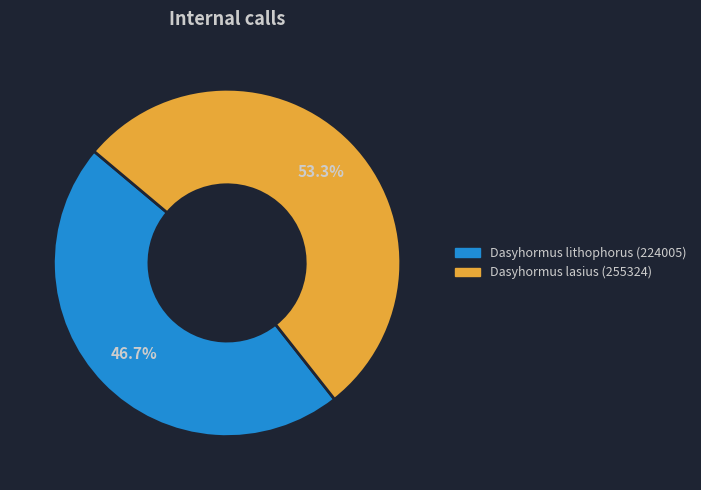

Rank the categories by value from lowest to highest.

Dasyhormus lithophorus (224005), Dasyhormus lasius (255324)